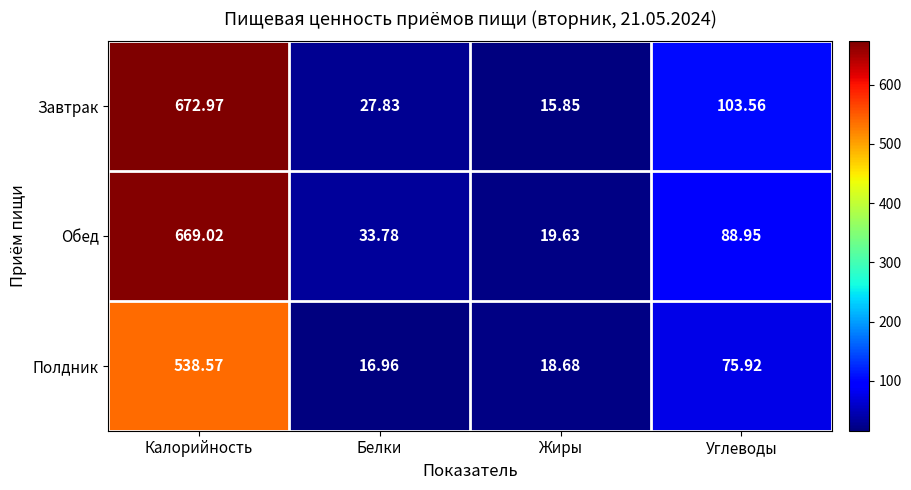

Rank the series by their maximum value, from lowest to highest.

Полдник, Обед, Завтрак